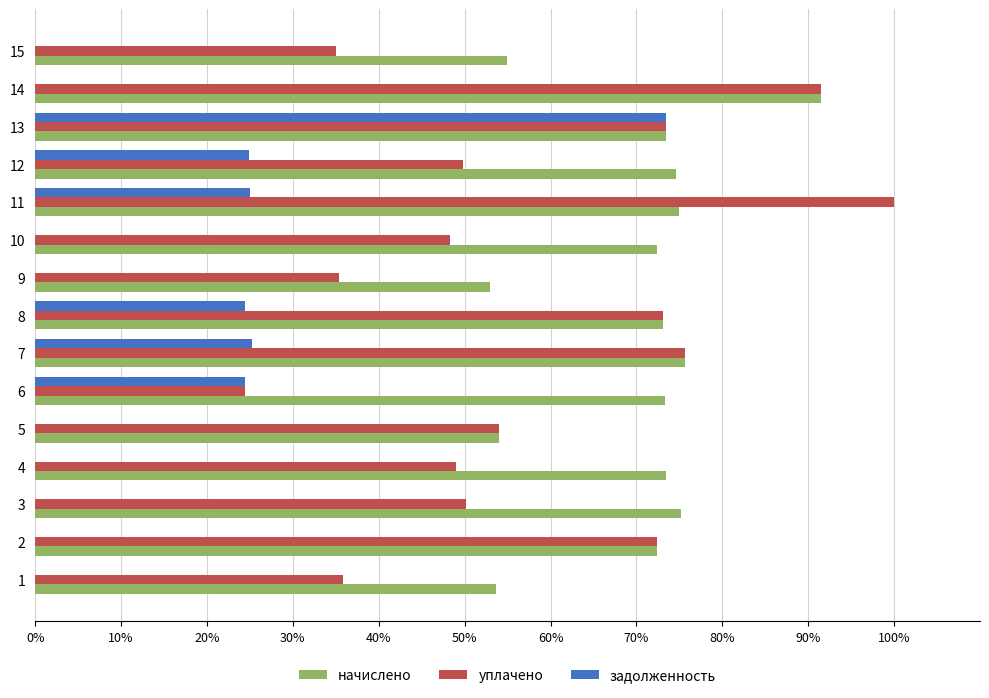

What are all the series names shown in the legend?

начислено, уплачено, задолженность